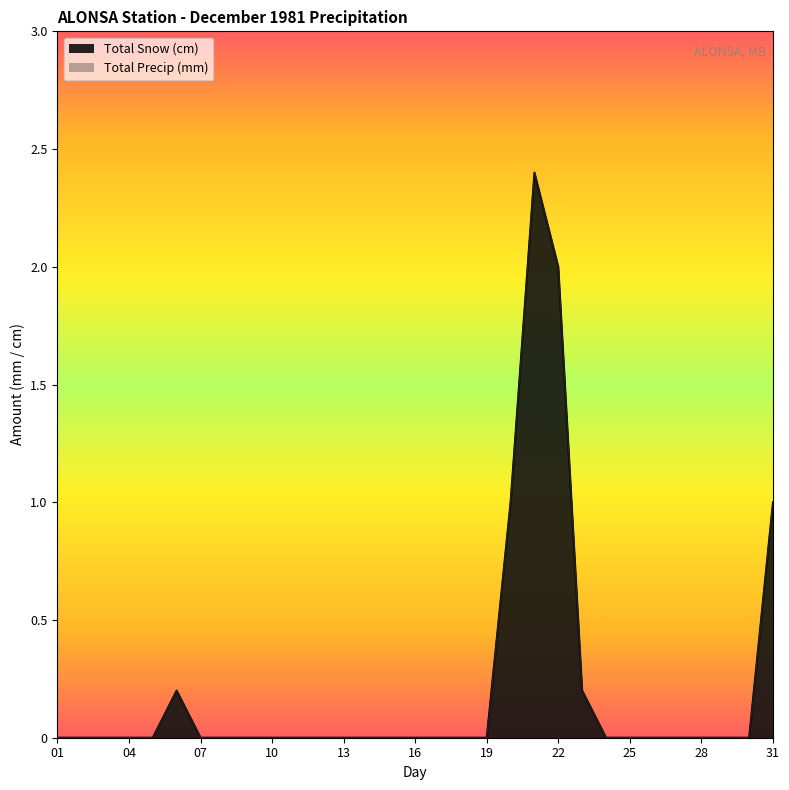

How many data points in Total Precip (mm) are above 0?

6